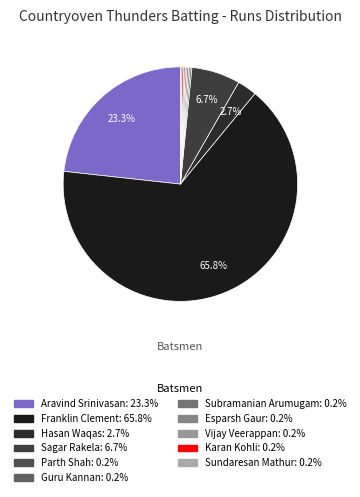

Combined, do Vijay Veerappan and Esparsh Gaur account for over 50%?

No